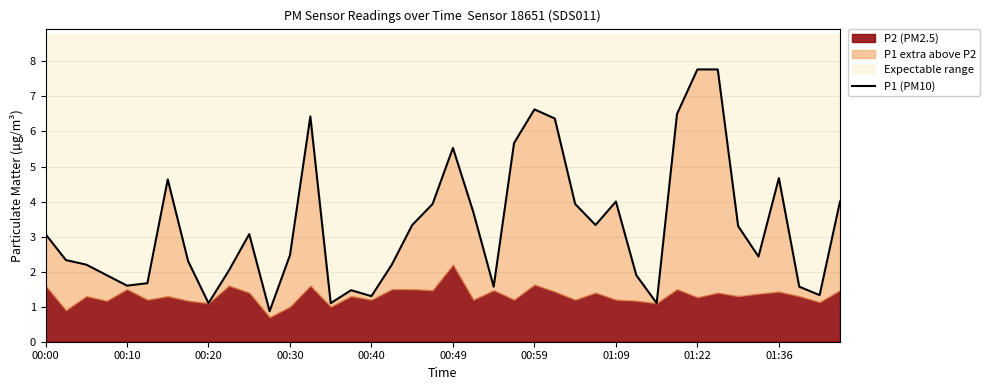

Reading left to right, what are all the values shown in this chart?

3.1	2.3	2.2	1.9	1.6	1.7	4.6	2.3	1.1	2.0	3.1	0.9	2.5	6.4	1.1	1.5	1.3	2.2	3.3	3.9	5.5	3.7	1.6	5.7	6.6	6.4	3.9	3.3	4.0	1.9	1.1	6.5	7.8	7.8	3.3	2.4	4.7	1.6	1.3	4.0